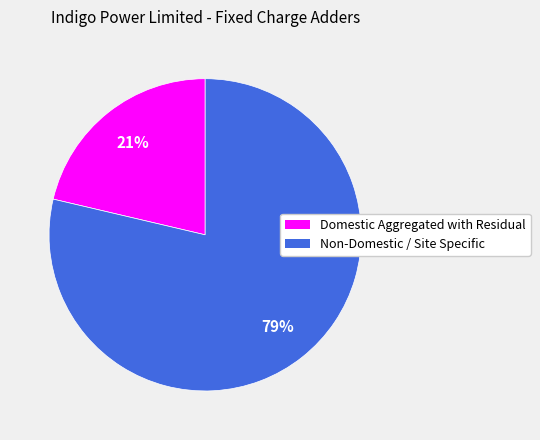

The Domestic Aggregated with Residual slice represents 6% of the pie. True or false?

False